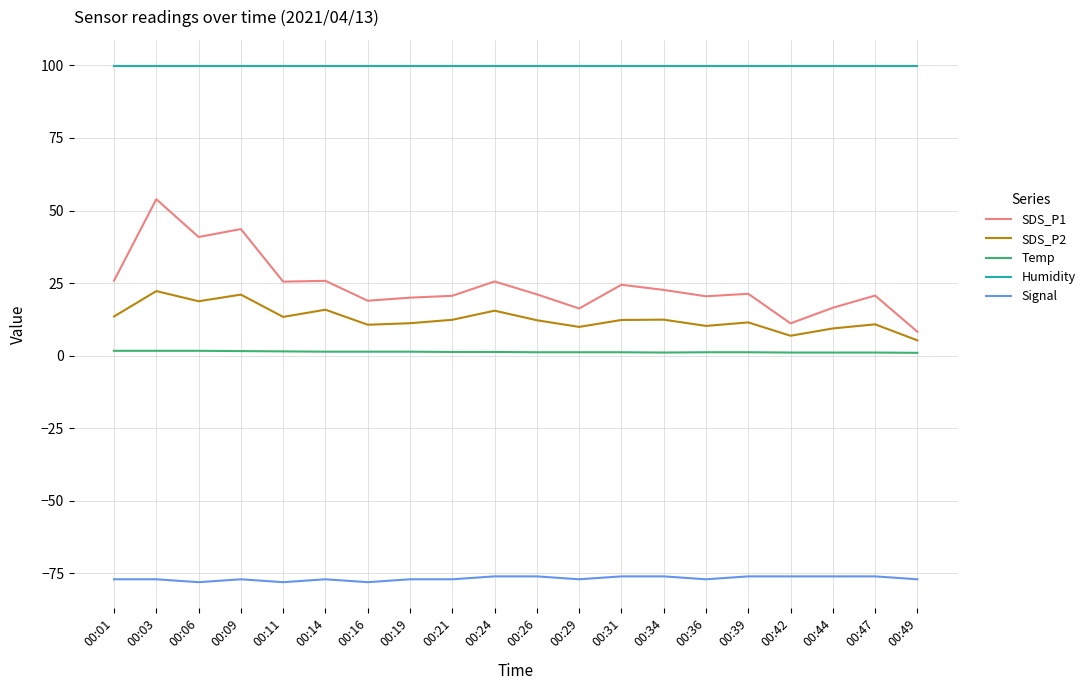

What is the sum of the Temp values at 00:44 and 00:14?

2.5